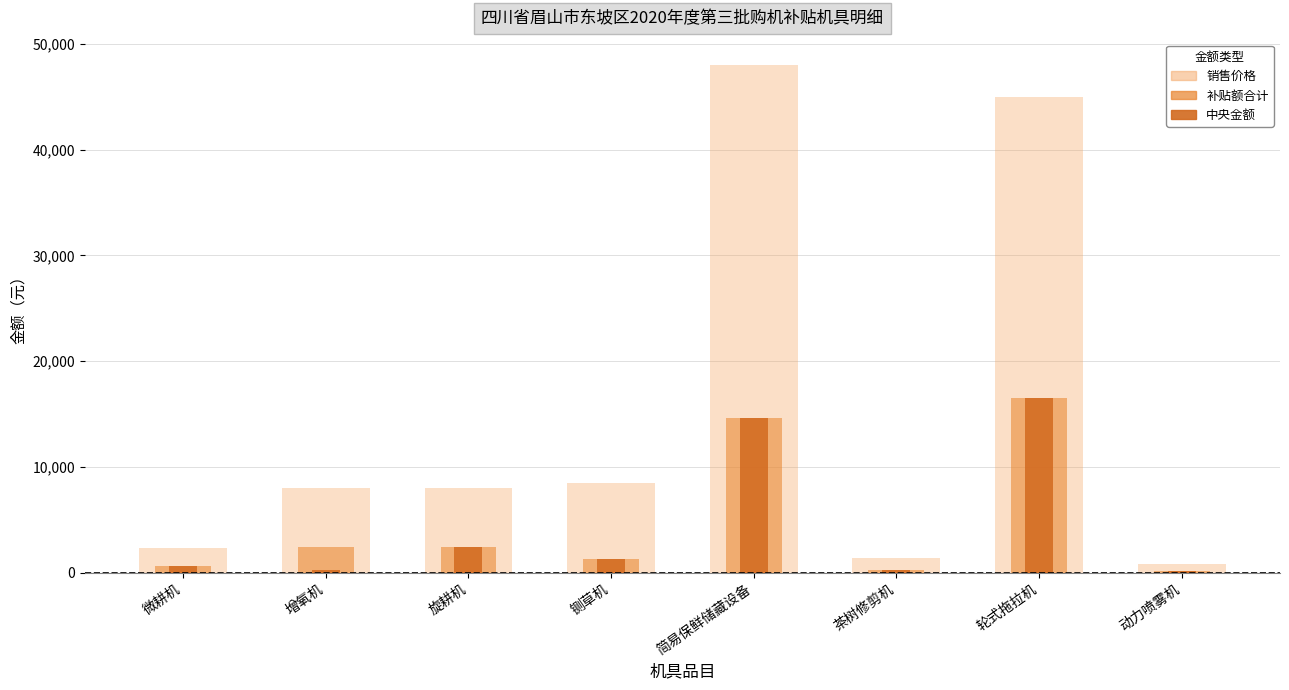

Which series has the largest total across all categories?

销售价格